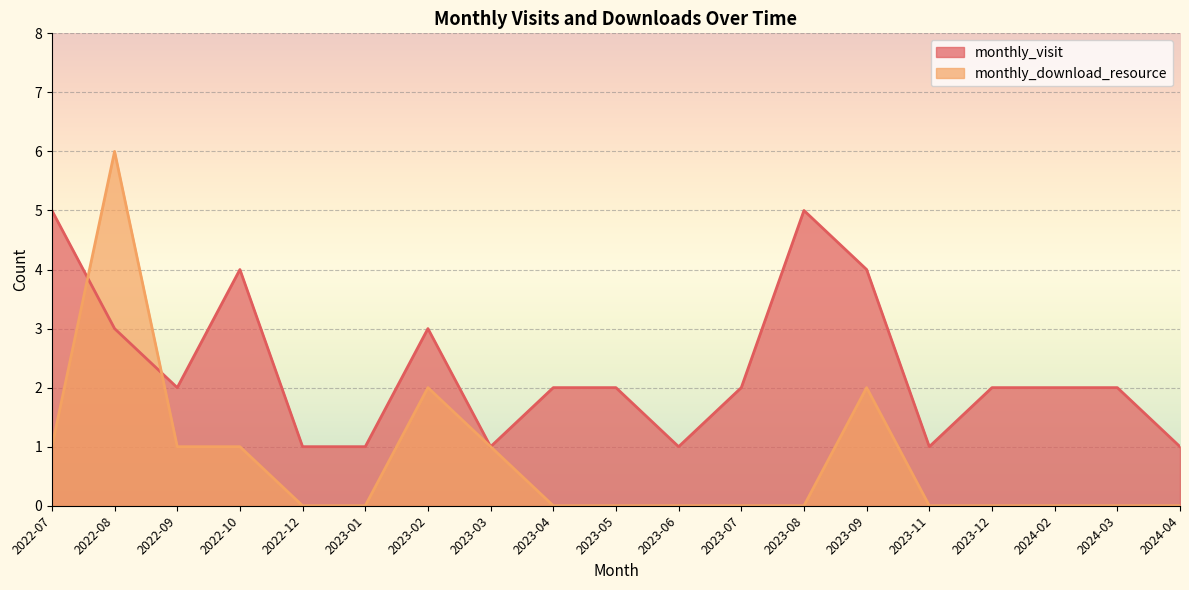

Reading right to left, extract all data points from this chart.

monthly_visit: 1	2	2	2	1	4	5	2	1	2	2	1	3	1	1	4	2	3	5
monthly_download_resource: 0	0	0	0	0	2	0	0	0	0	0	1	2	0	0	1	1	6	1